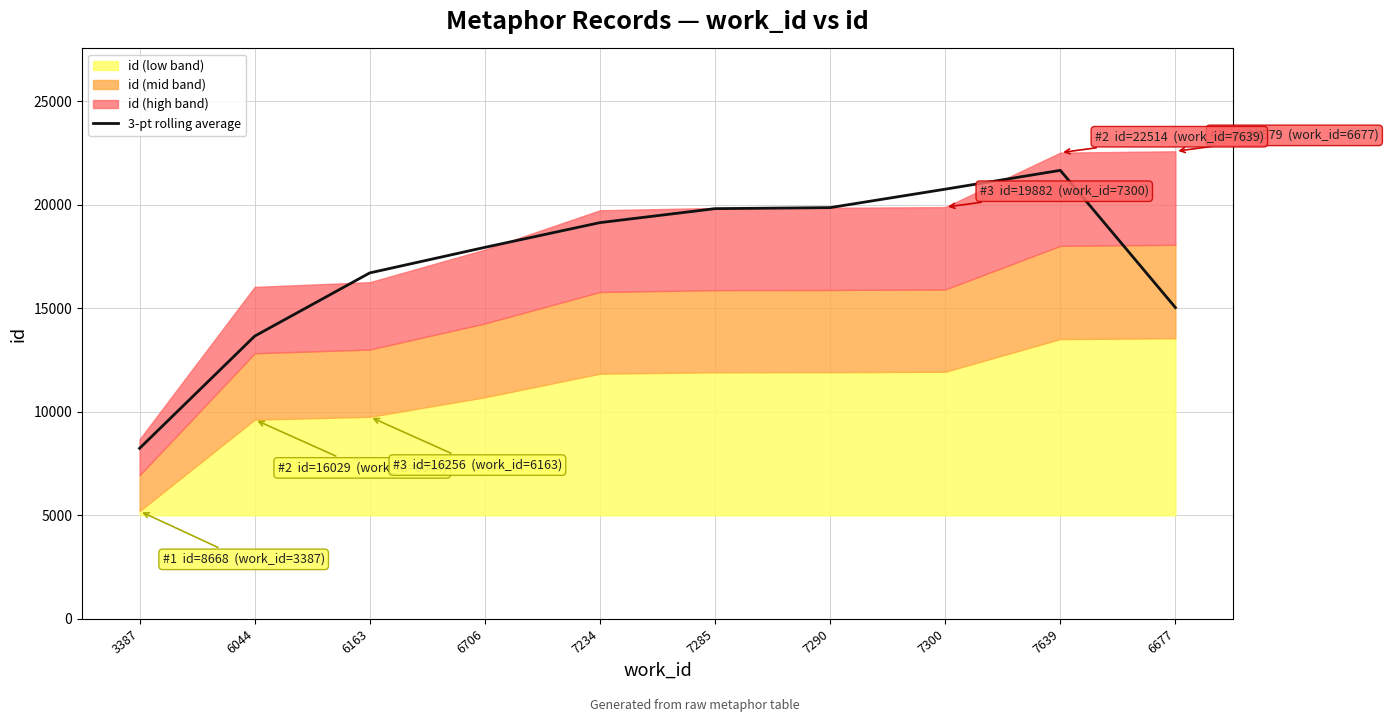

Reading right to left, what are all the values shown in this chart?

15031.0	21658.3	20749.3	19858.7	19807.7	19133.7	17938.3	16705.0	13651.0	8232.3